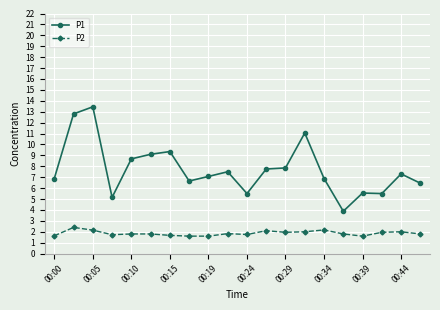

What is the minimum value shown in the chart?

1.6